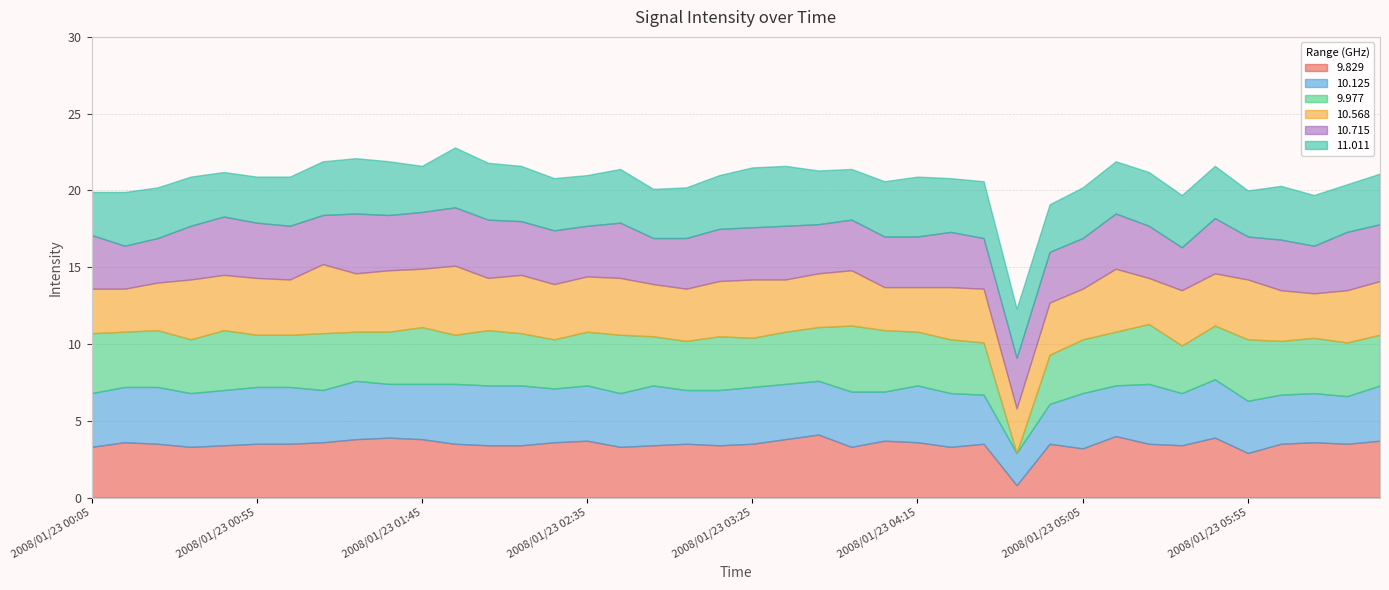

Count the number of data series in this chart.

6